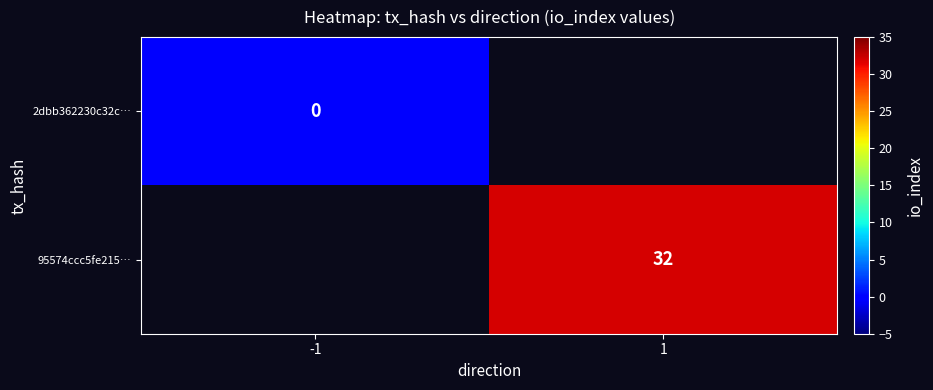

The value of 95574ccc5fe215… at 1 is 32. True or false?

True